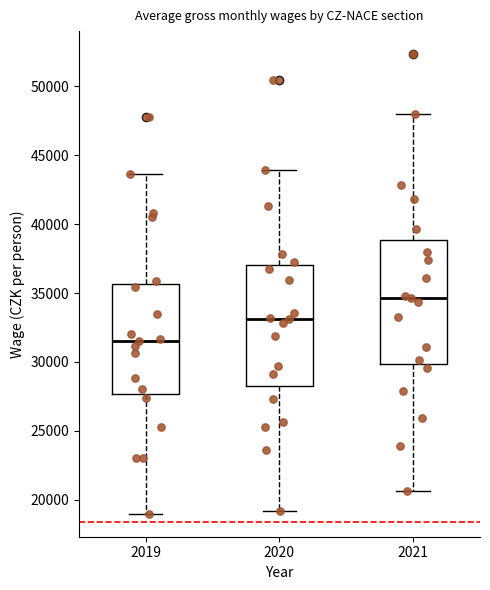

Reading left to right, read every box against the y-axis: the position of its median line, the range the box covers, and the ends of its whiskers. The values are not printed on the chart, so give them approximately, as read against the axis.

2019: median 31500, box 27500 to 35500, whiskers 19000 to 43500
2020: median 33000, box 28000 to 37000, whiskers 19000 to 44000
2021: median 34500, box 30000 to 39000, whiskers 20500 to 48000